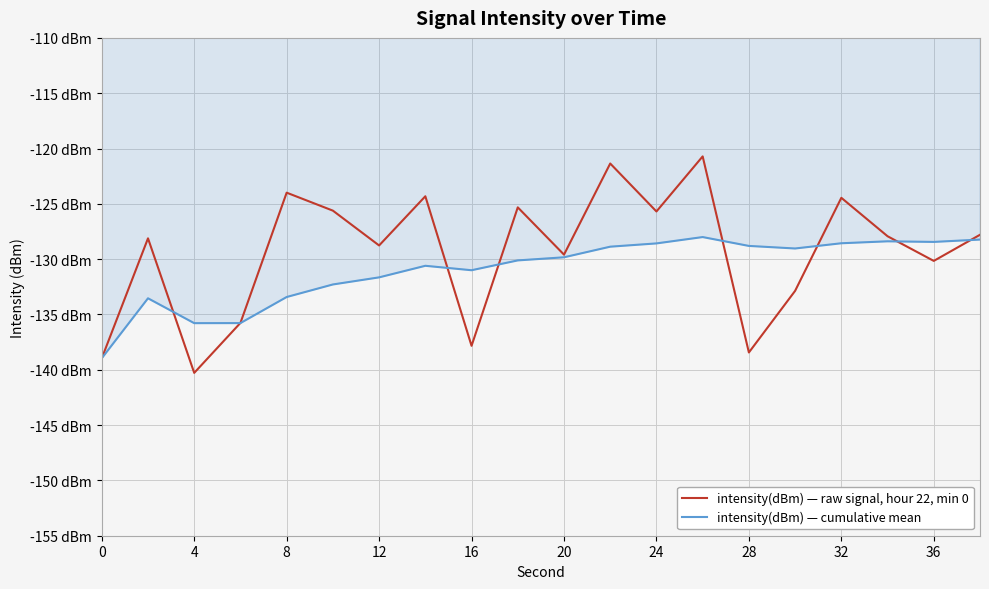

Which category has the lowest value in the intensity(dBm) — raw signal, hour 22, min 0 series?

4